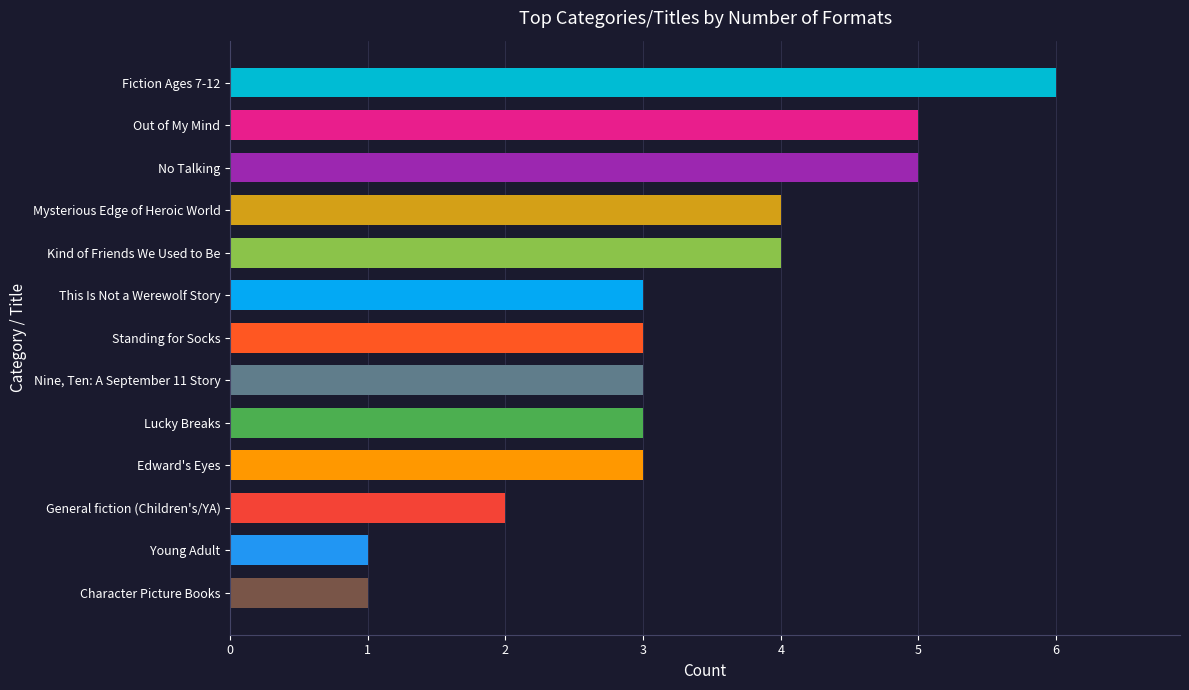

What is the difference between the maximum and minimum values?

5